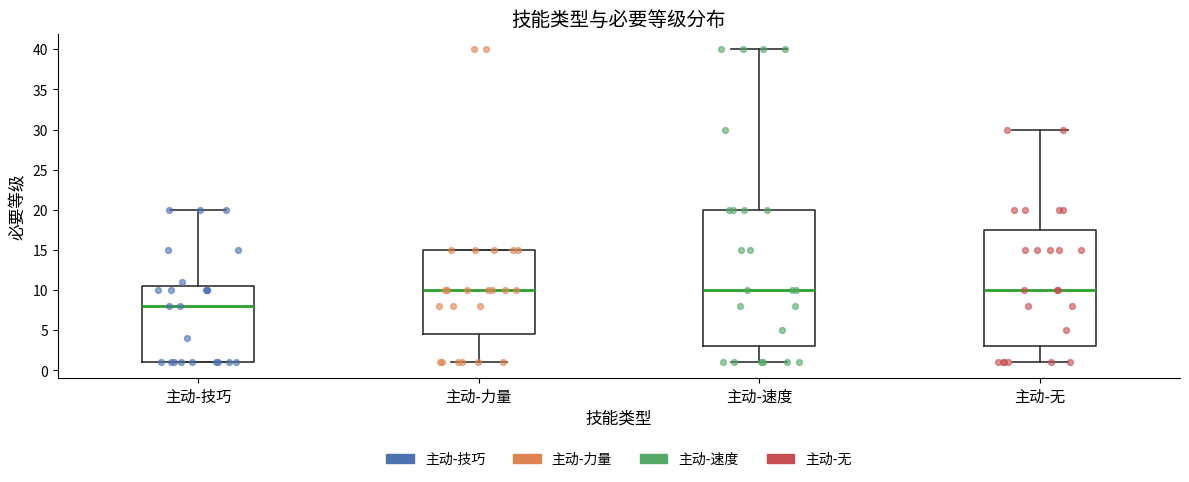

Comparing the boxes themselves (not the whiskers), which one is the tallest?

主动-速度